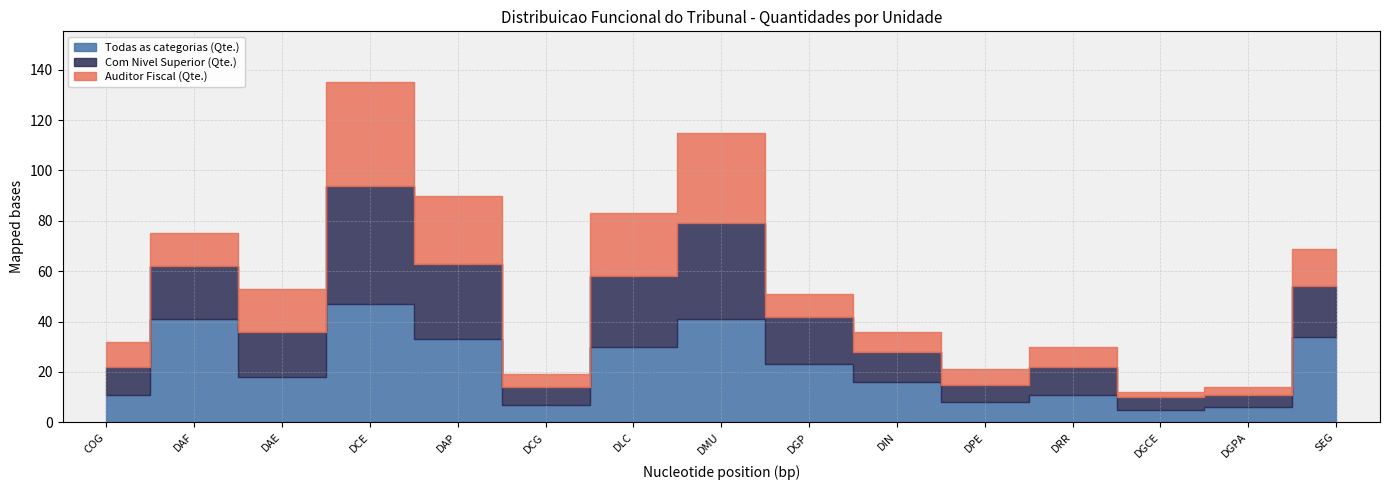

Is the value of Com Nivel Superior (Qte.) at DCE greater than the value of Todas as categorias (Qte.) at DCG?

Yes